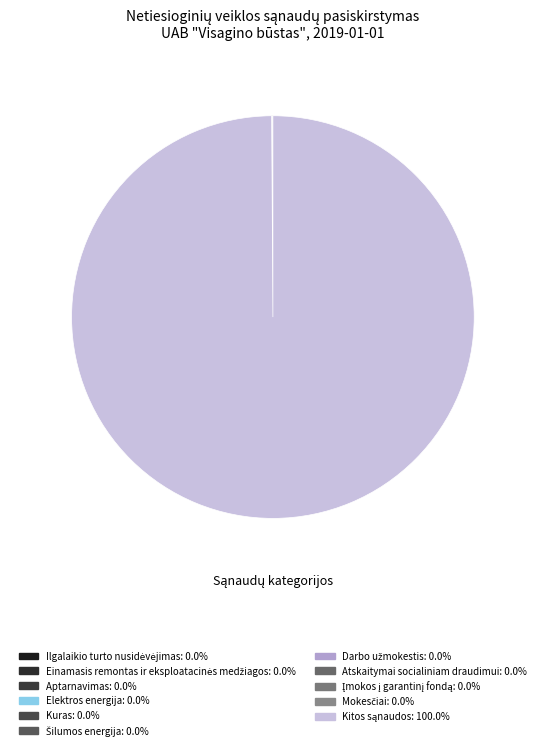

How many segments does this pie chart have?

11